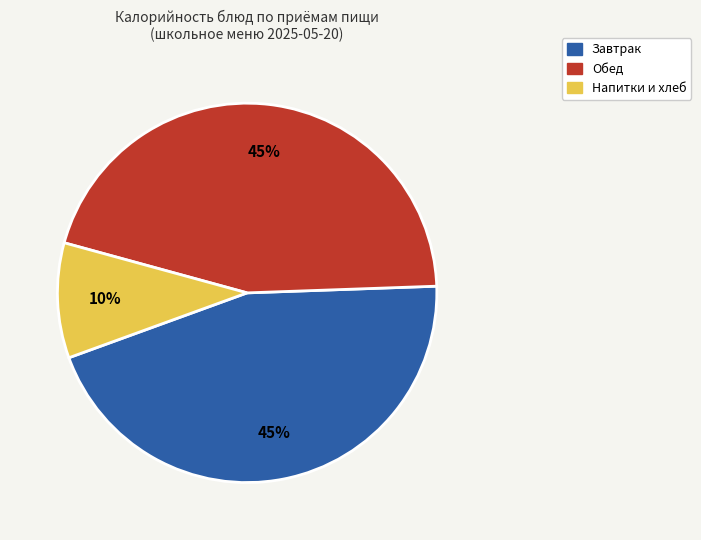

To the nearest percent, what is the difference between the largest and smallest slice percentages?

35%